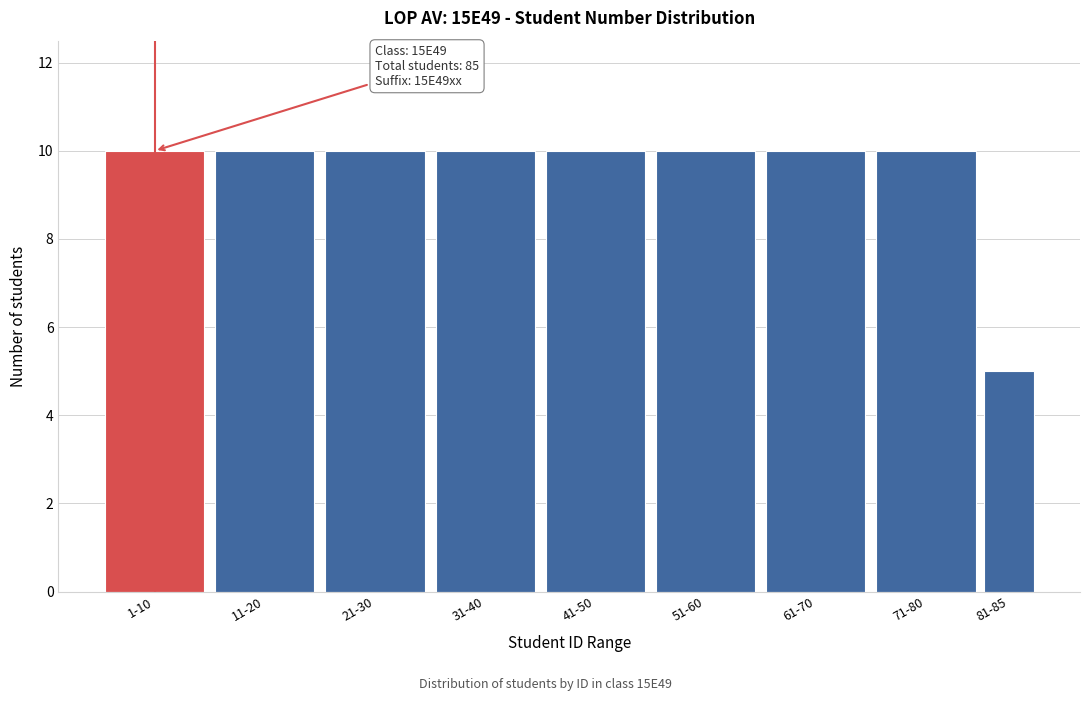

Reading left to right, extract all data points from this chart.

10	10	10	10	10	10	10	10	5